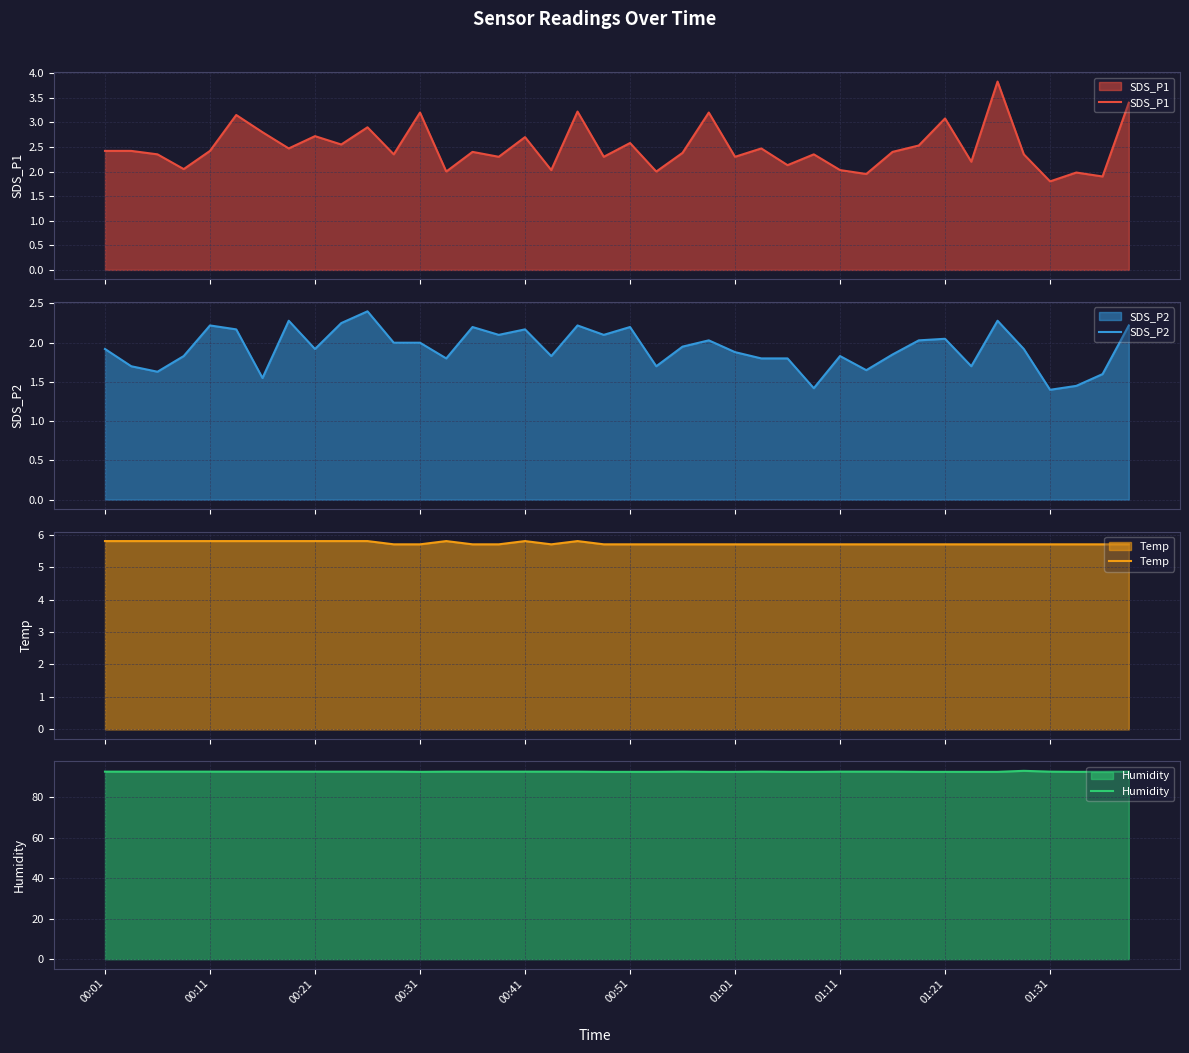

What is the maximum value for Temp?

5.8